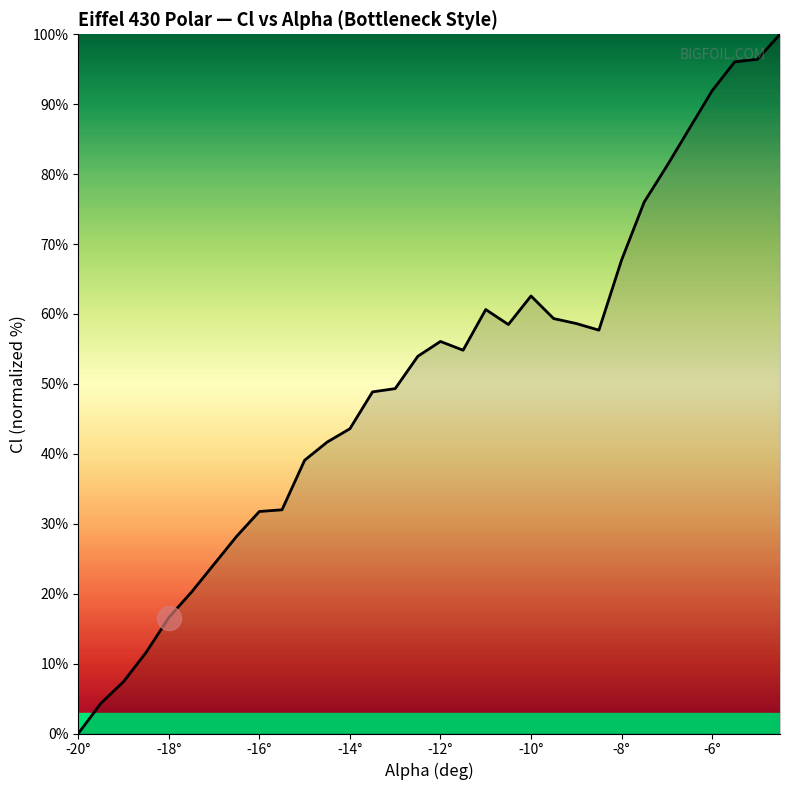

What is the maximum value shown in the chart?

100.0